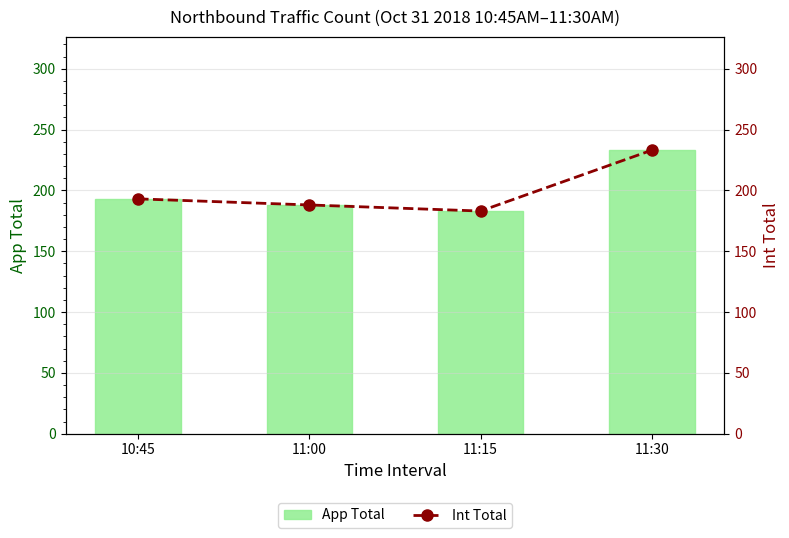

List the labels in order of Int Total value, largest first.

11:30, 10:45, 11:00, 11:15